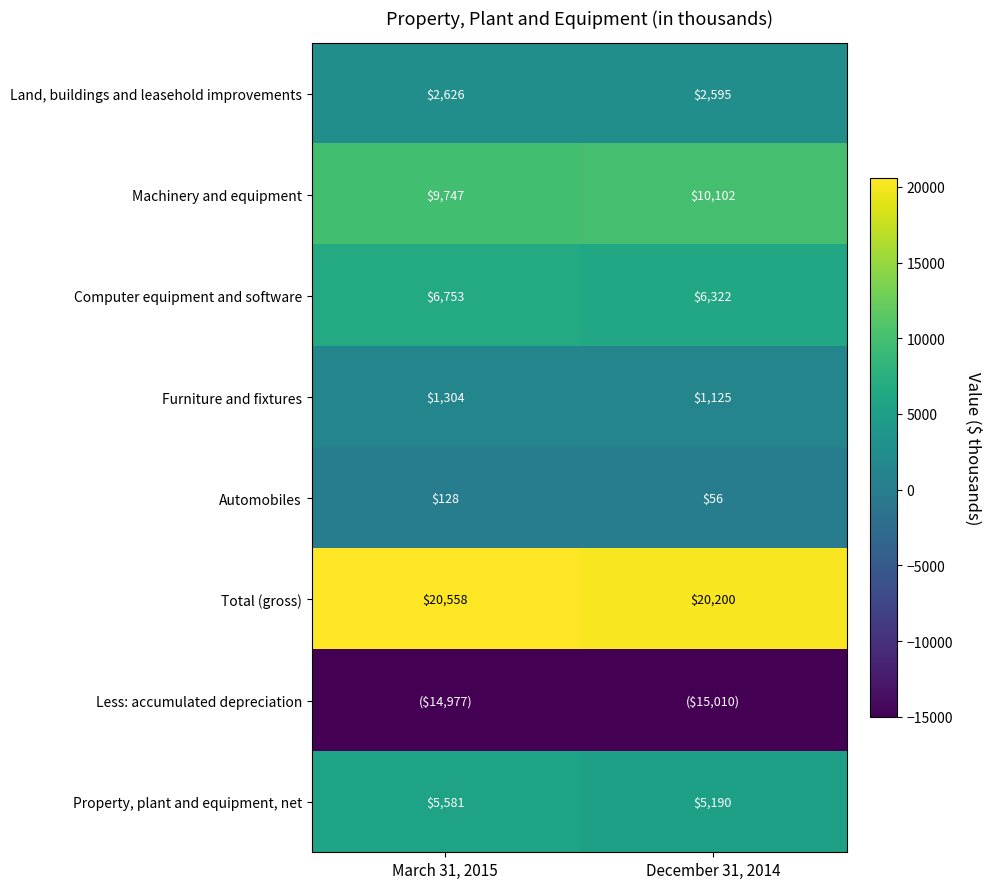

What is the sum of the Automobiles values at March 31, 2015 and December 31, 2014?

184